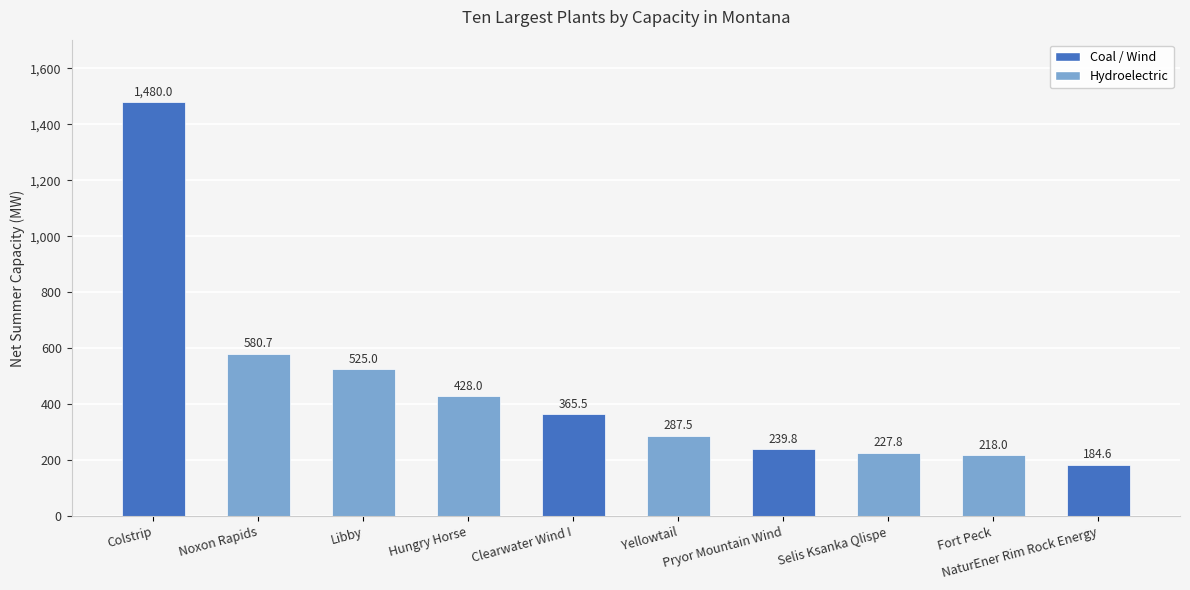

At which category does the chart reach its peak across all series?

Colstrip